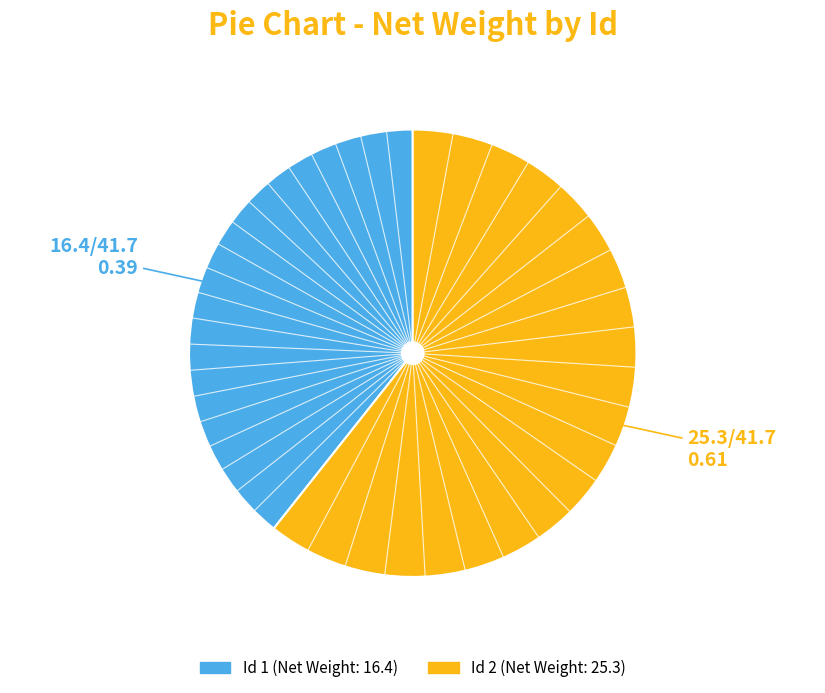

Does any single category account for the majority?

Yes